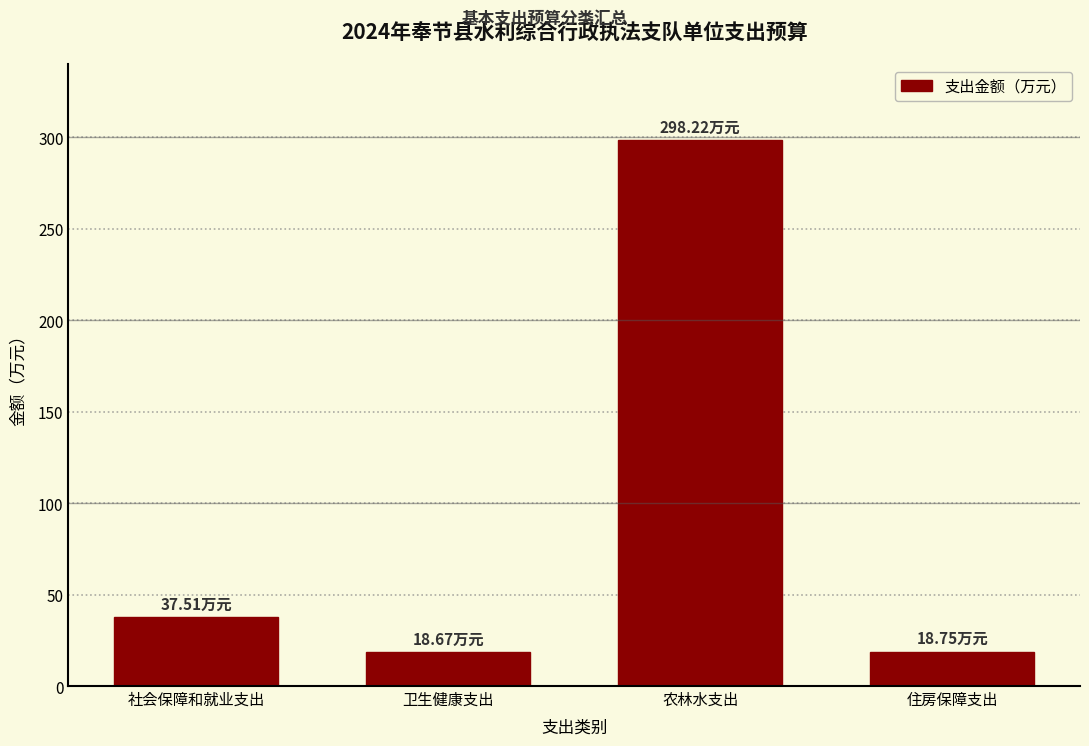

Which label corresponds to the largest value in the chart?

农林水支出